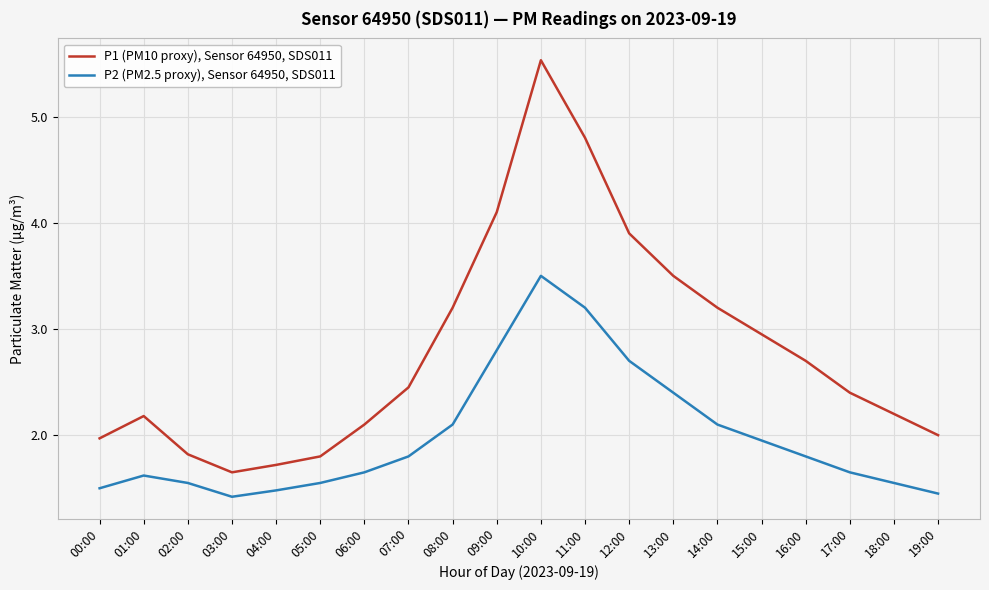

What is the sum of the P1 (PM10 proxy), Sensor 64950, SDS011 values at 04:00 and 14:00?

4.9